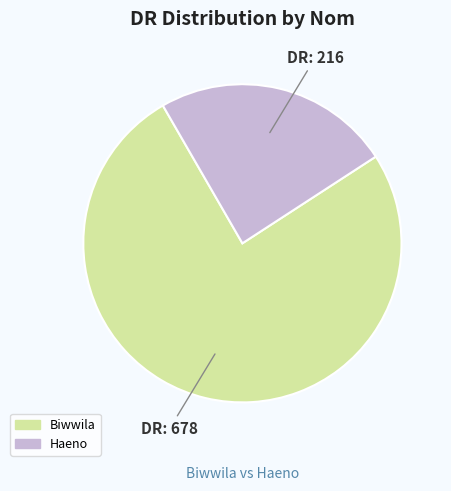

Rank the categories by value from lowest to highest.

Haeno, Biwwila